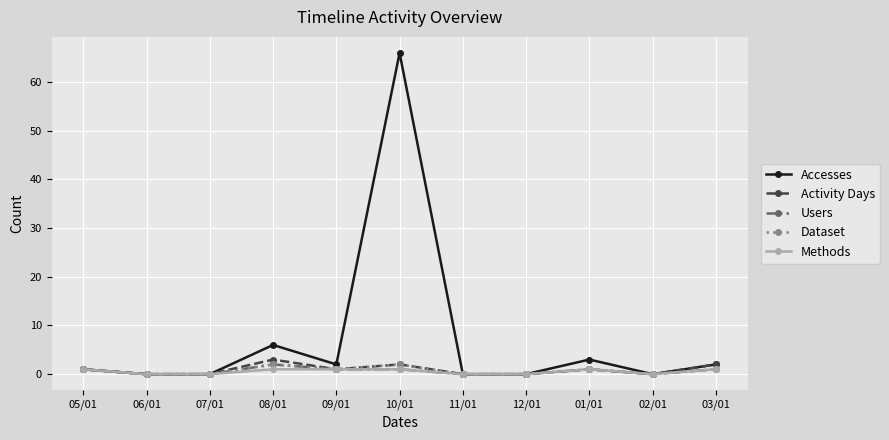

Where is Accesses nearest to the value 33?

08/01